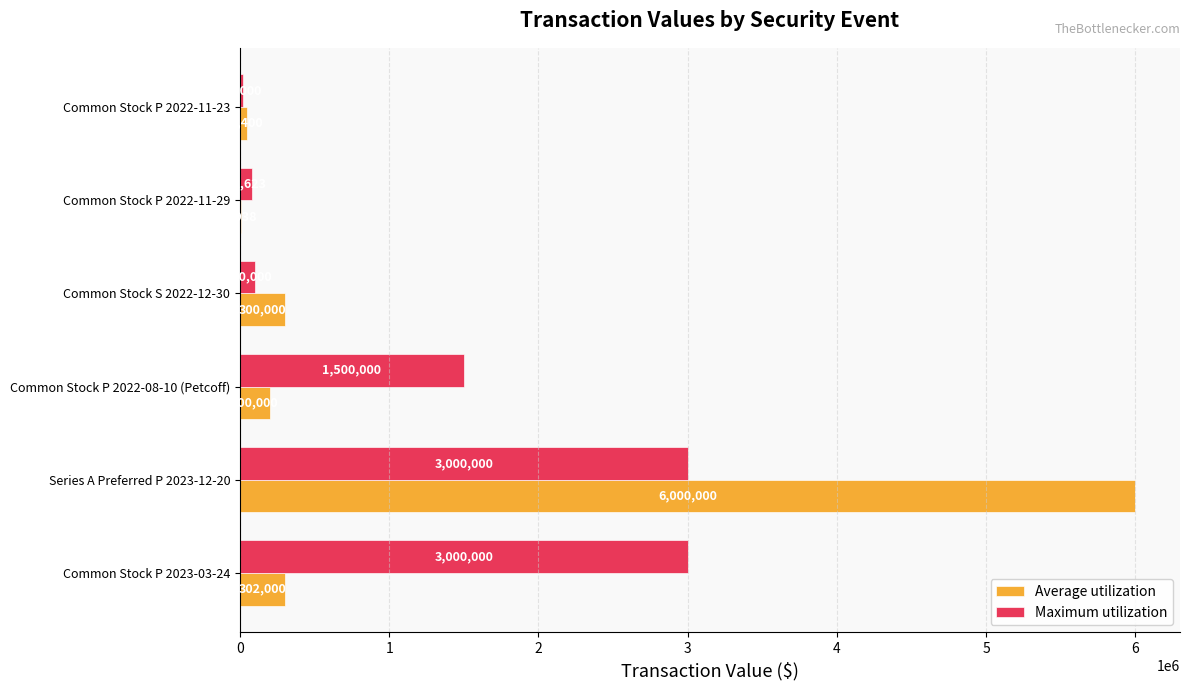

Where is Maximum utilization nearest to the value 1510000?

Common Stock P 2022-08-10 (Petcoff)